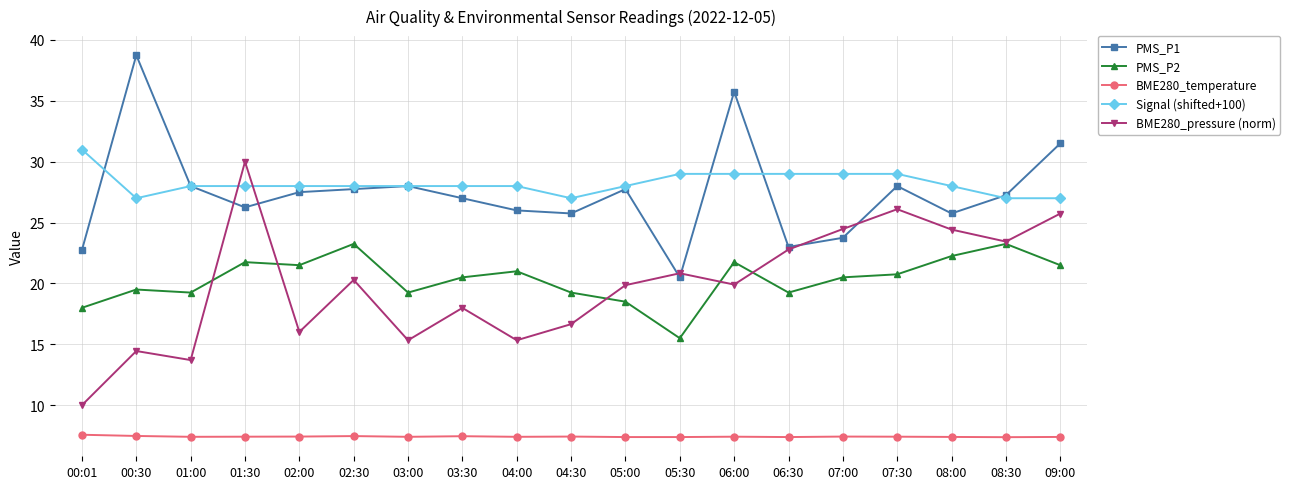

Does the chart have visible grid lines?

Yes